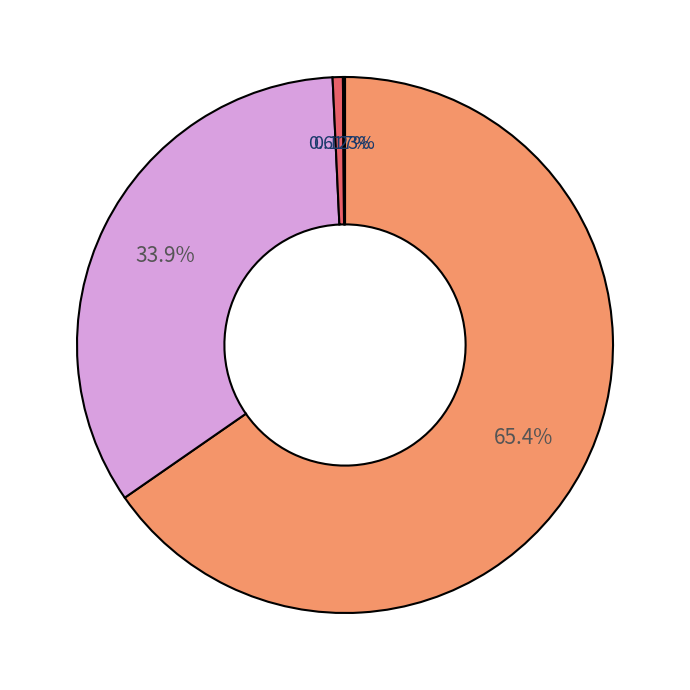

Is there a majority slice in this chart?

Yes